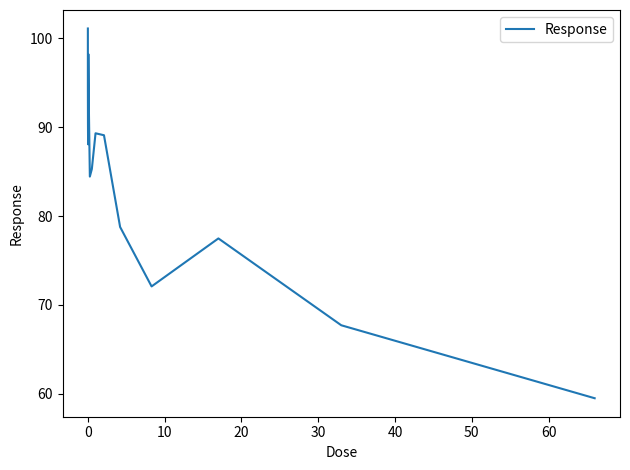

What is the minimum value shown in the chart?

59.5